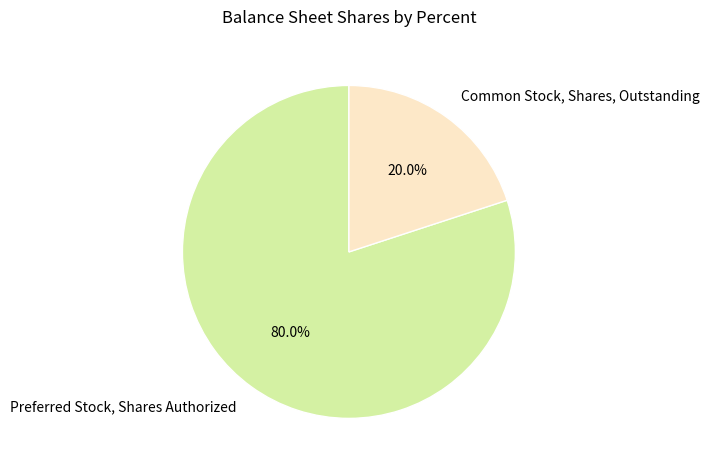

To the nearest percent, what is the average slice percentage?

50%